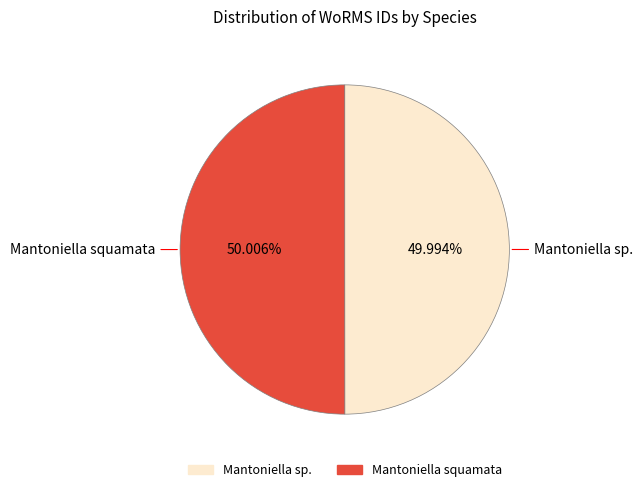

Do Mantoniella sp. and Mantoniella squamata together represent more than half of the pie?

Yes